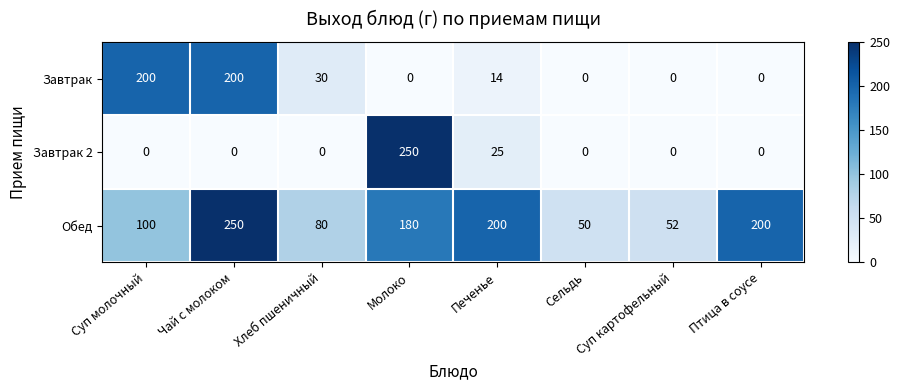

What value does the Обед series have at Сельдь, to the nearest 5?

50